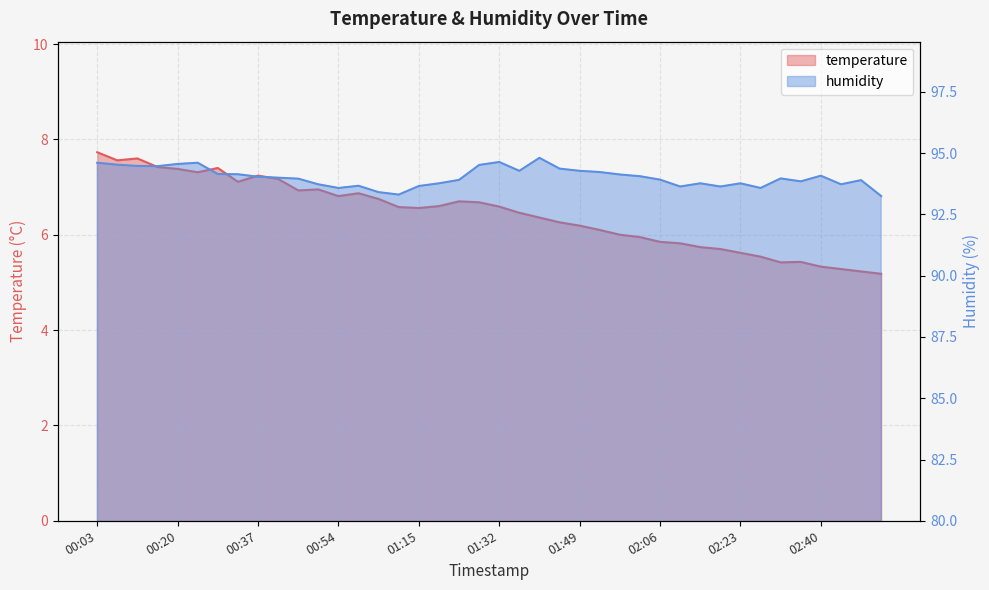

Read the humidity value at 02:02.

94.1